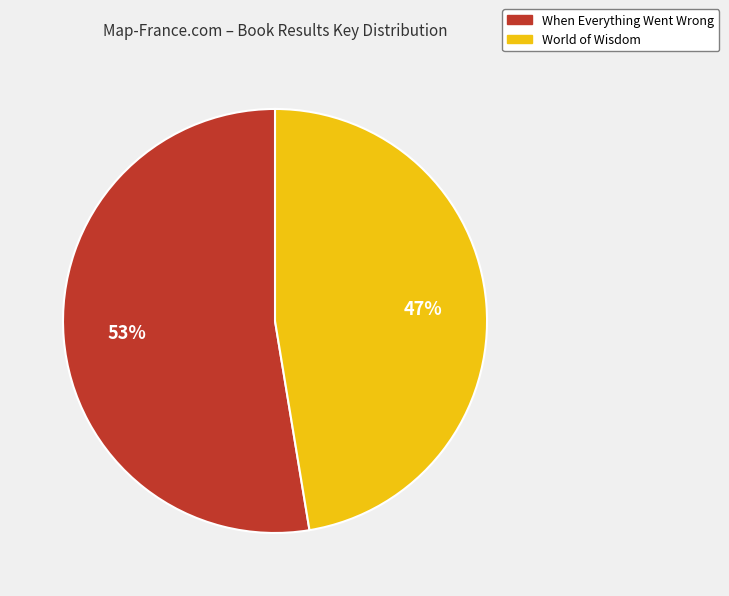

To the nearest percent, what percentage of the pie is When Everything Went Wrong?

53%